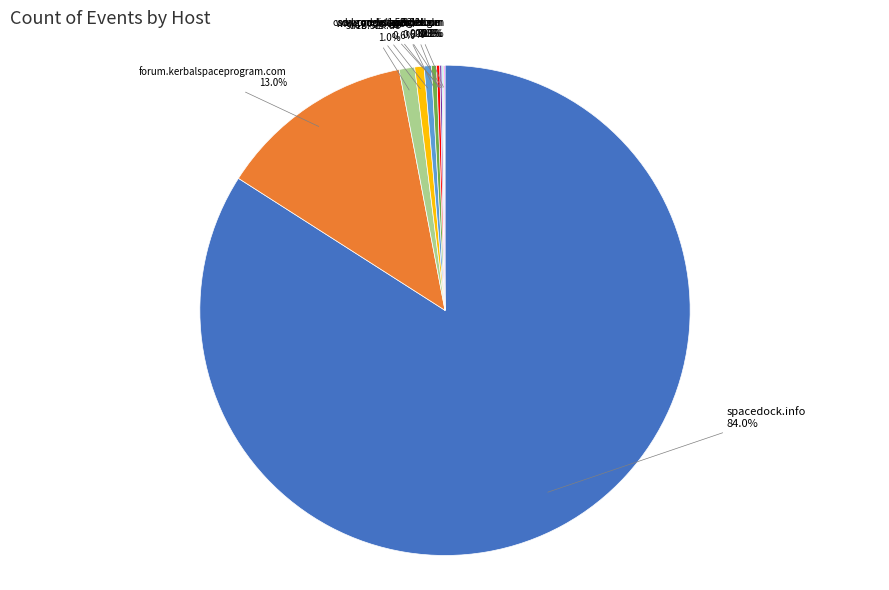

What is the largest slice in the pie chart?

spacedock.info